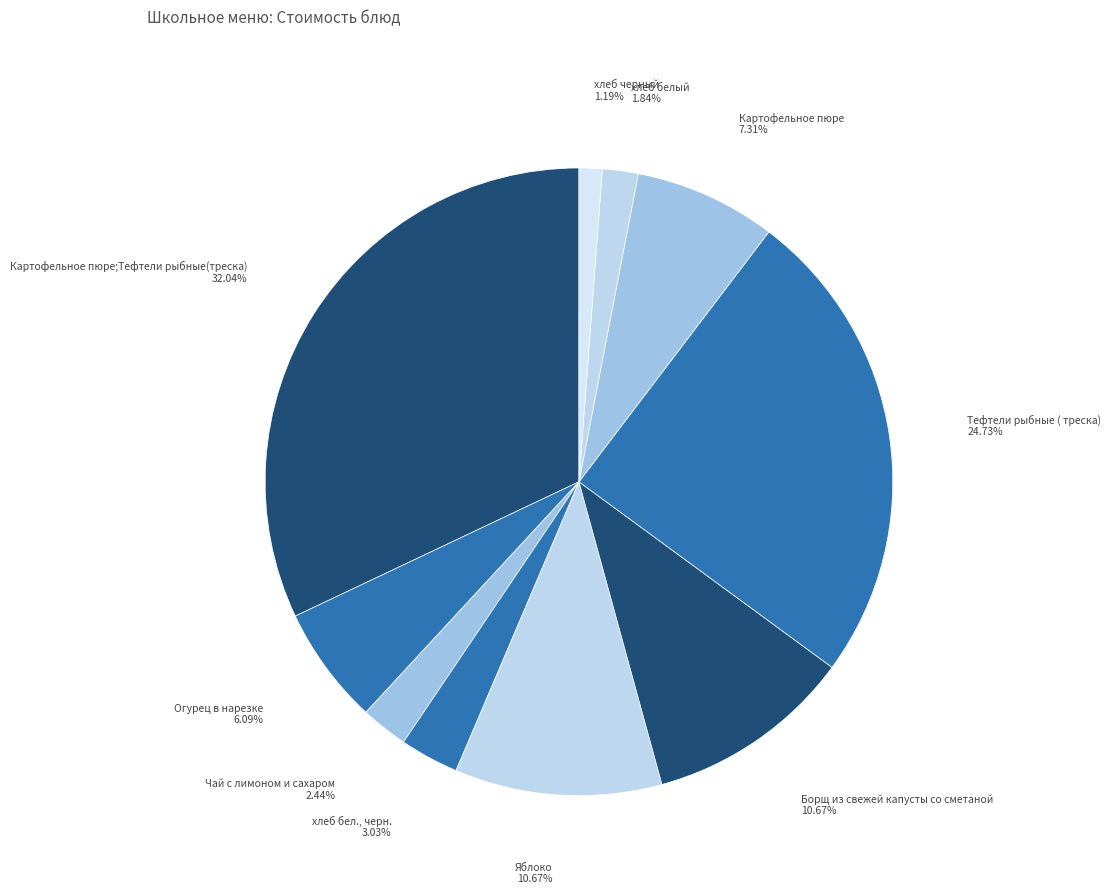

To the nearest percent, what is the combined percentage of хлеб черный and хлеб бел., черн.?

4%